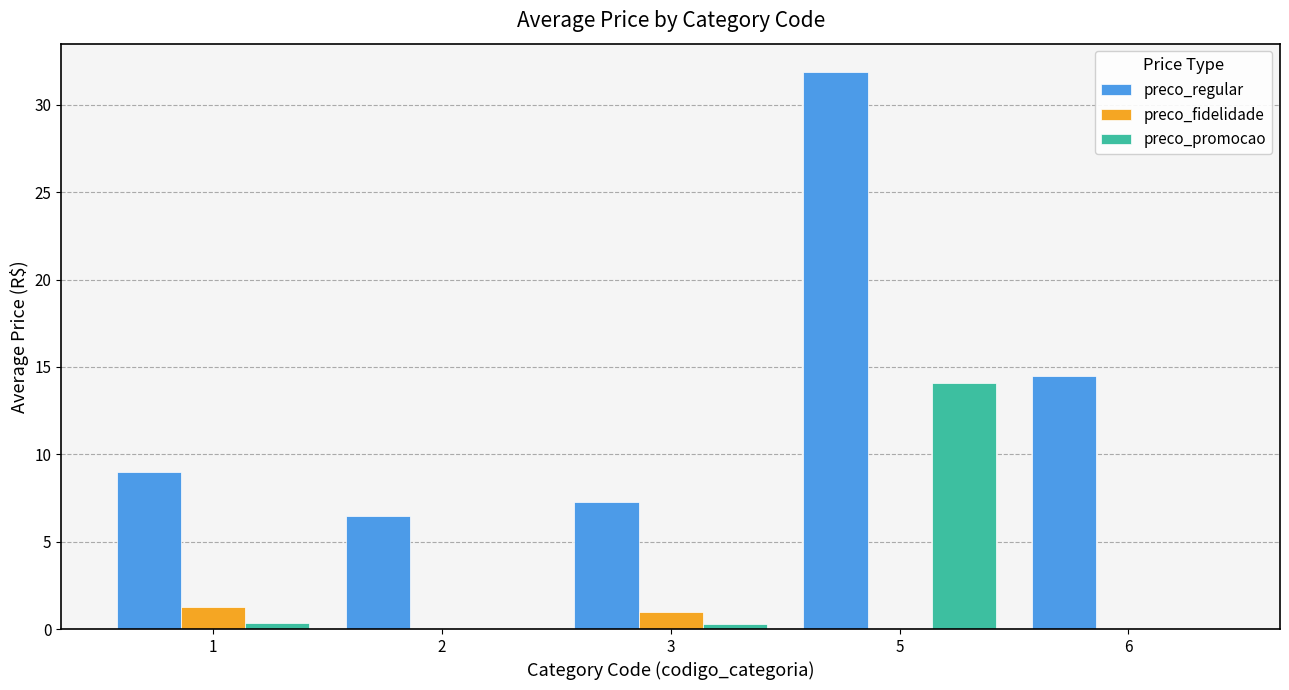

How many values in the preco_regular series exceed 8?

3